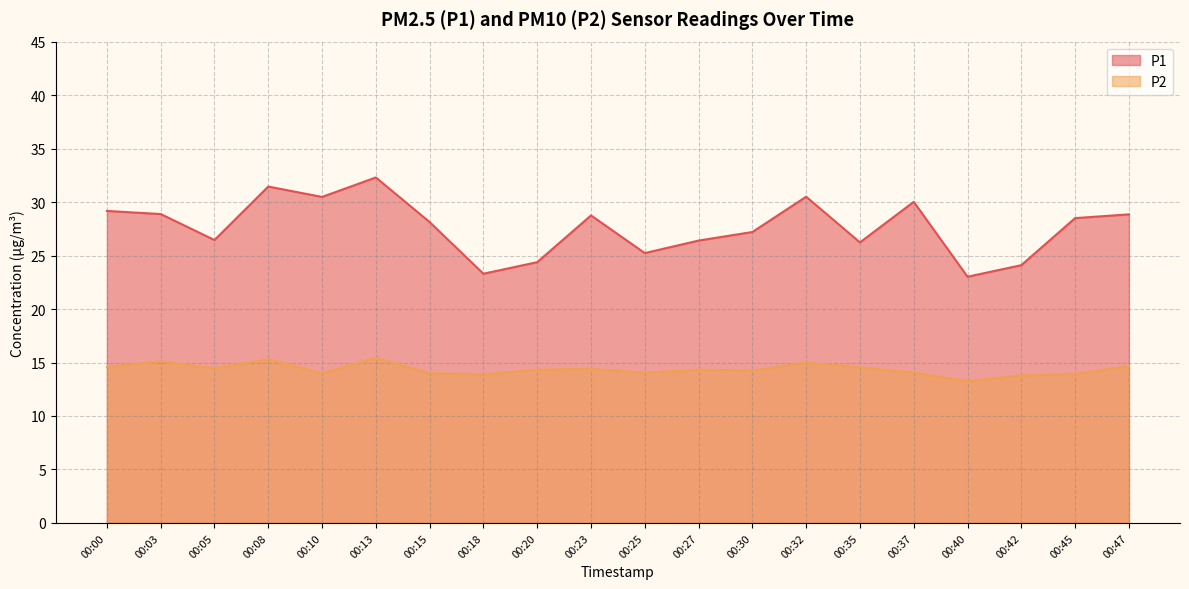

What is the difference between the second highest and second lowest values in the P2 series?

1.5